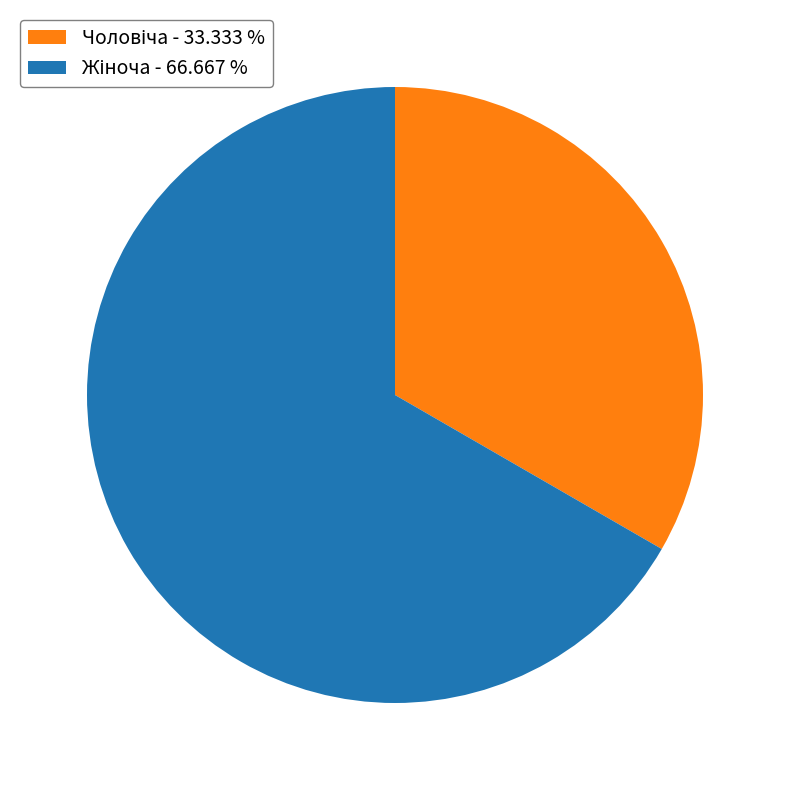

Is there any slice that represents more than half of the pie?

Yes